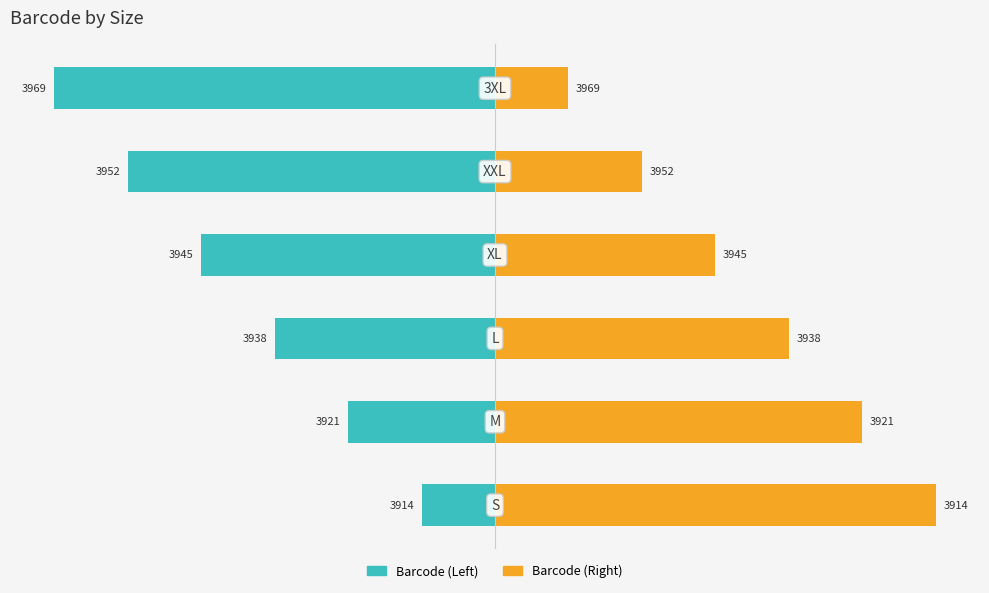

How many bars are there in each group?

2